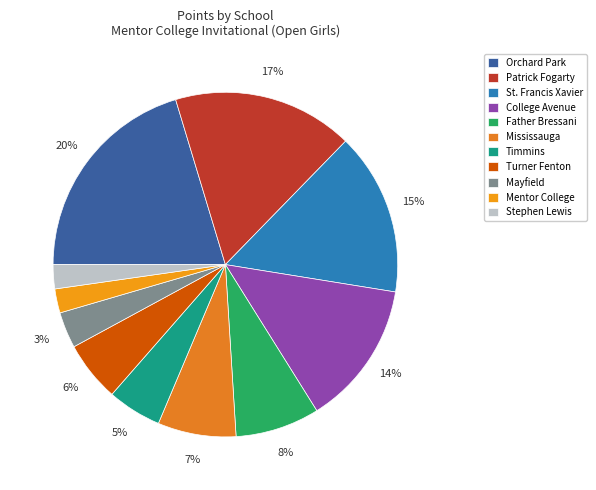

To the nearest percent, what is the difference between the largest and smallest slice percentages?

18%